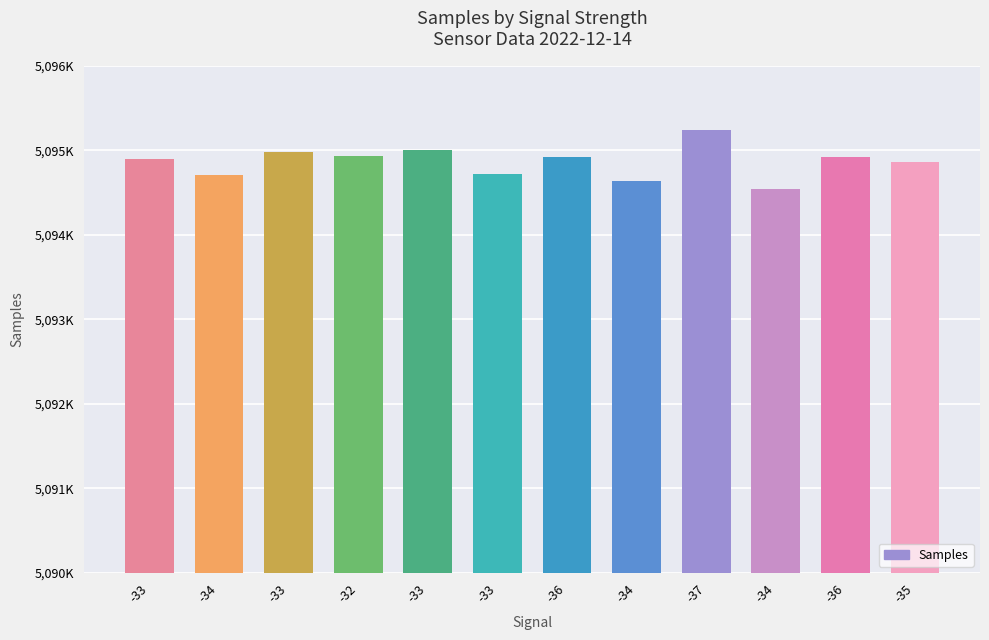

What is the change in value from -34 to -37?

+532